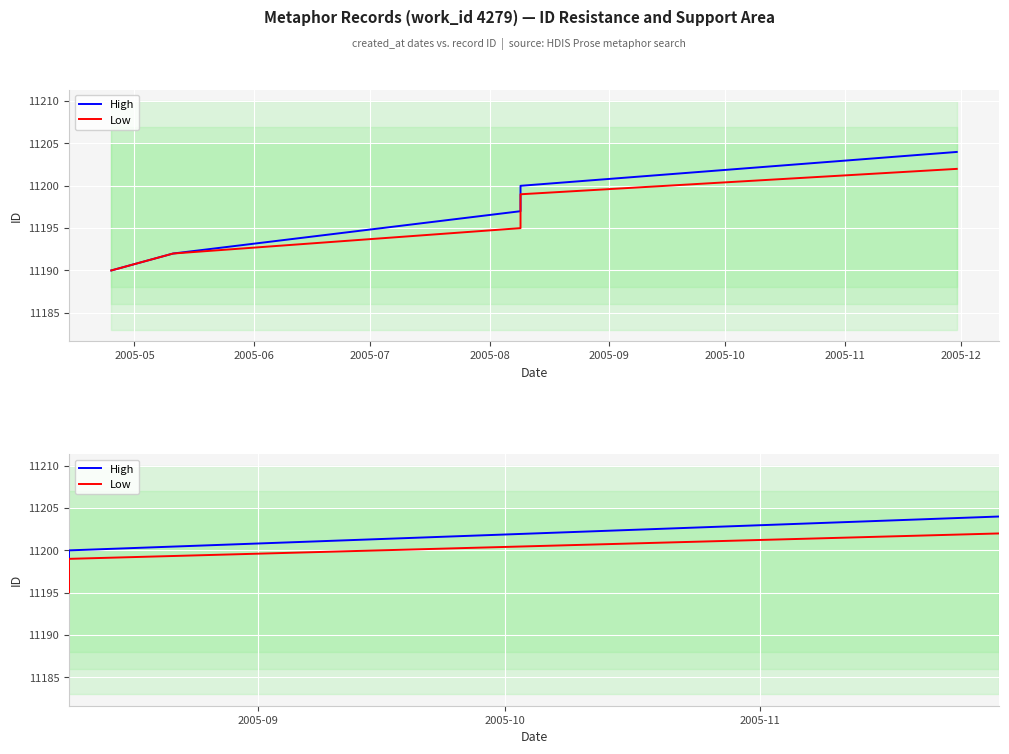

How many values in the High series are below 11199?

3